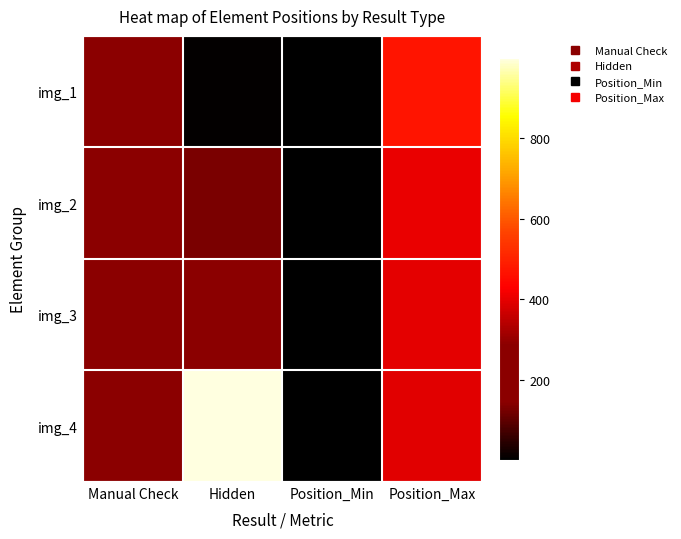

Count the number of data series in this chart.

4